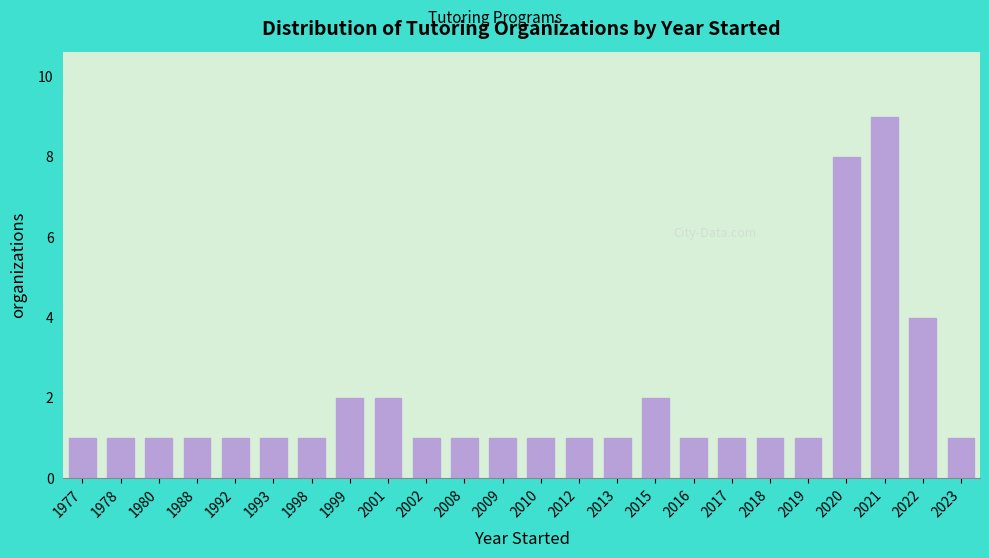

Reading left to right, transcribe all the data shown in this chart.

1	1	1	1	1	1	1	2	2	1	1	1	1	1	1	2	1	1	1	1	8	9	4	1